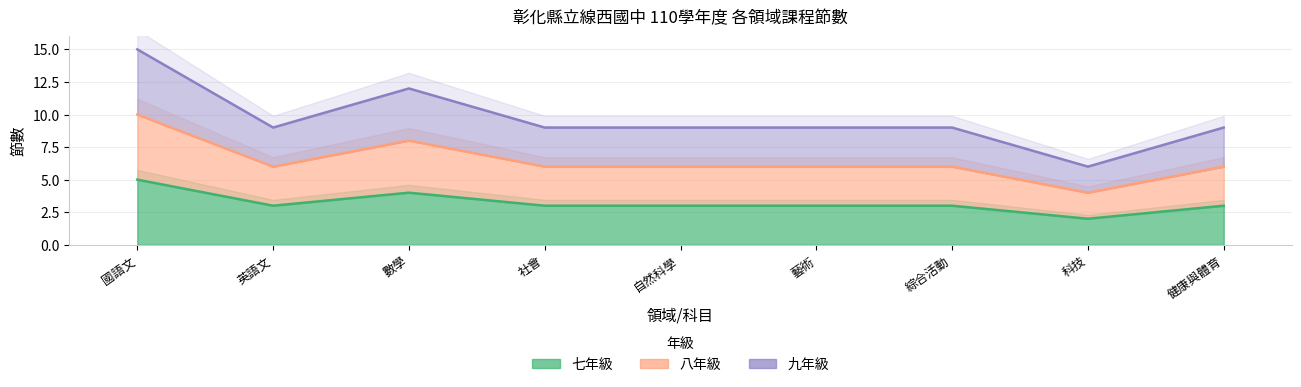

Which series has the largest range (max minus min)?

九年級